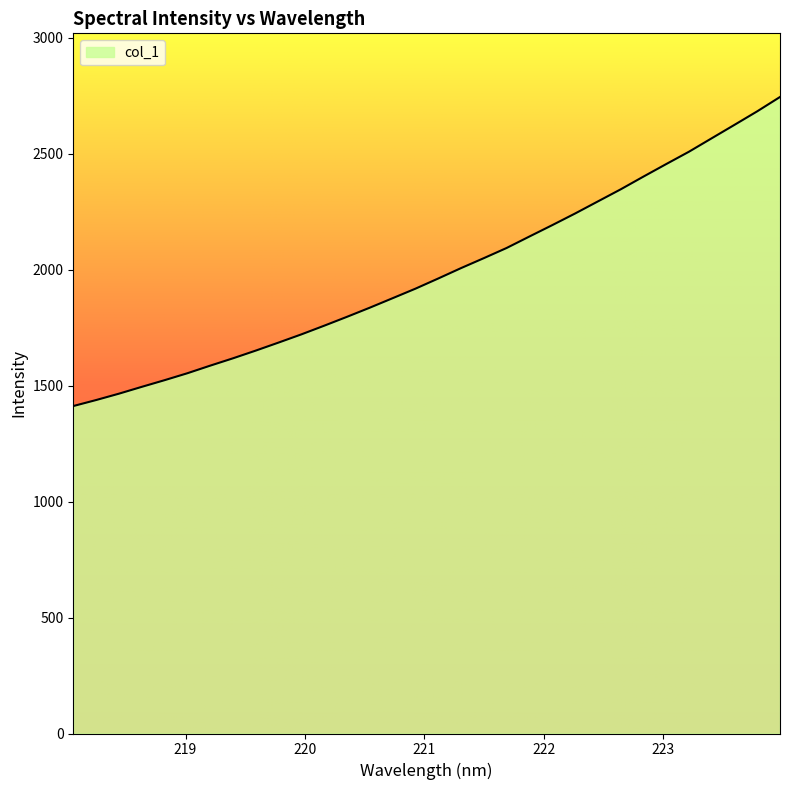

What is the difference between the maximum and minimum values?

1332.5